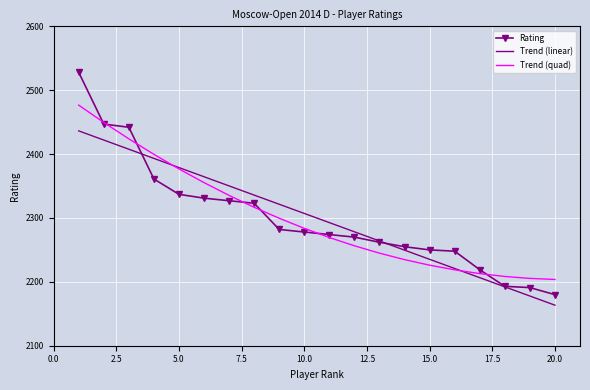

Rank the series by their maximum value, from highest to lowest.

Rating, Trend (quad), Trend (linear)